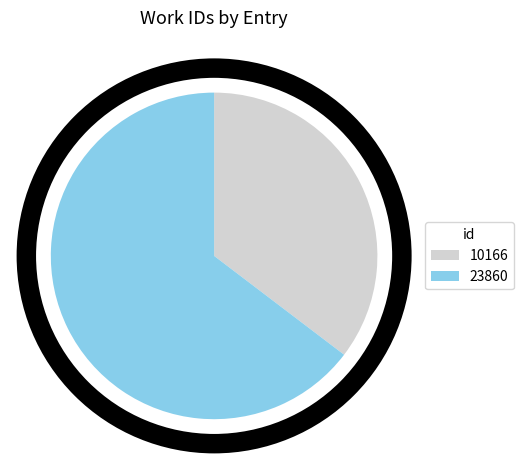

Rank the categories by value from lowest to highest.

10166, 23860